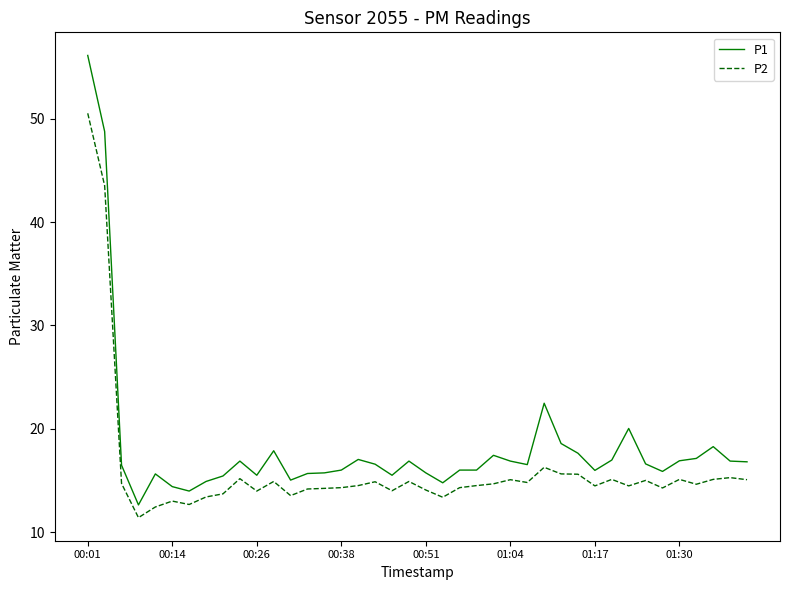

What is the difference between the maximum and minimum values in the P2 series?

39.1